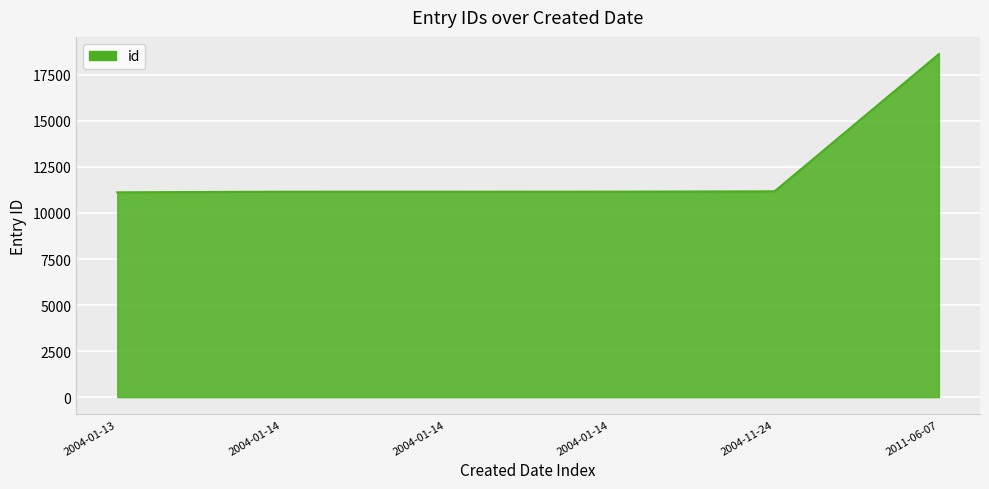

Count the number of data series in this chart.

1